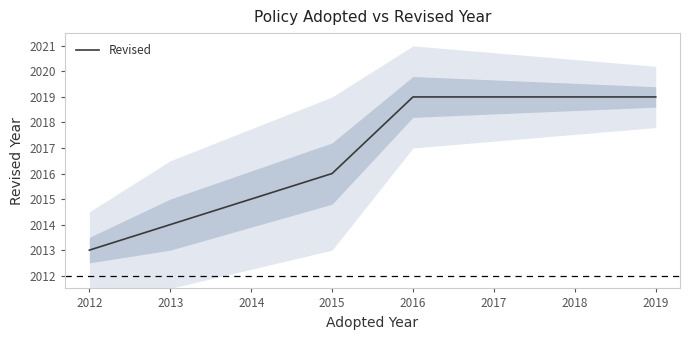

What is the difference between the maximum and minimum values?

6